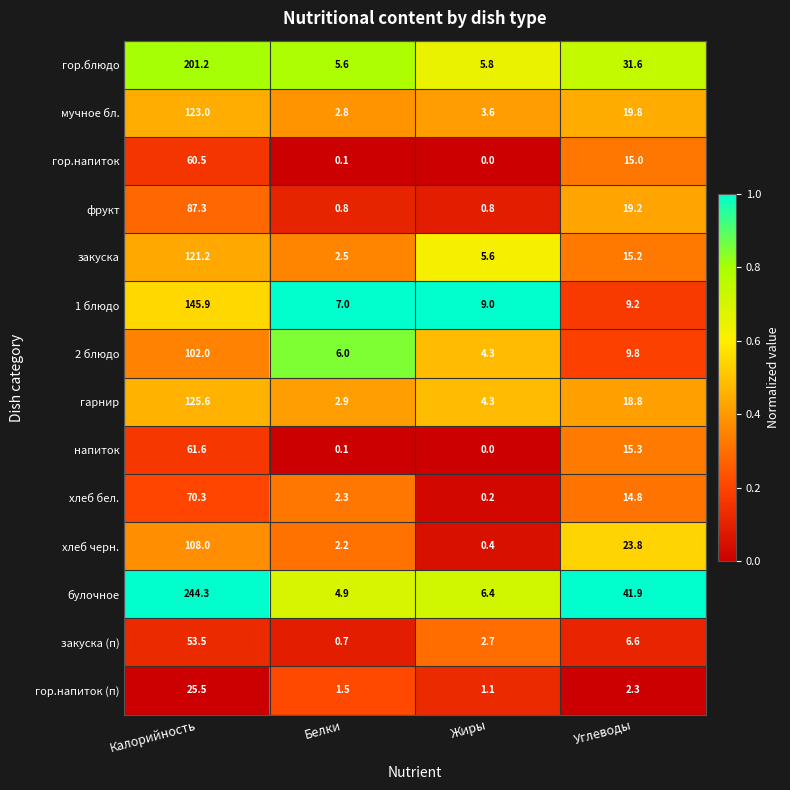

What is the maximum value for булочное?

244.3